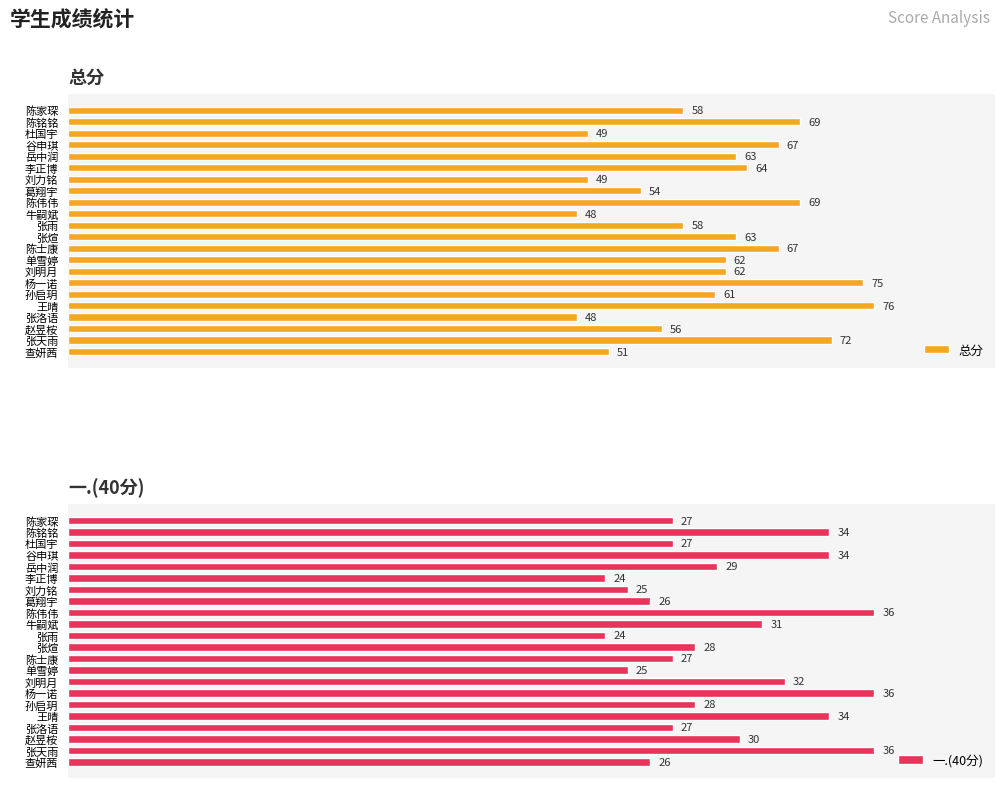

Where is 一.(40分) nearest to the value 30?

赵昱桉